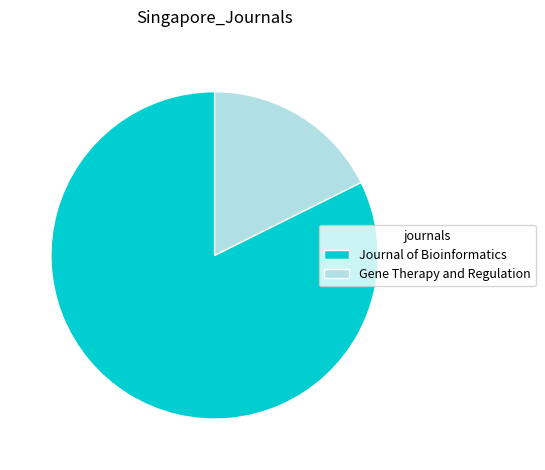

What is the smallest slice in the pie chart?

Gene Therapy and Regulation